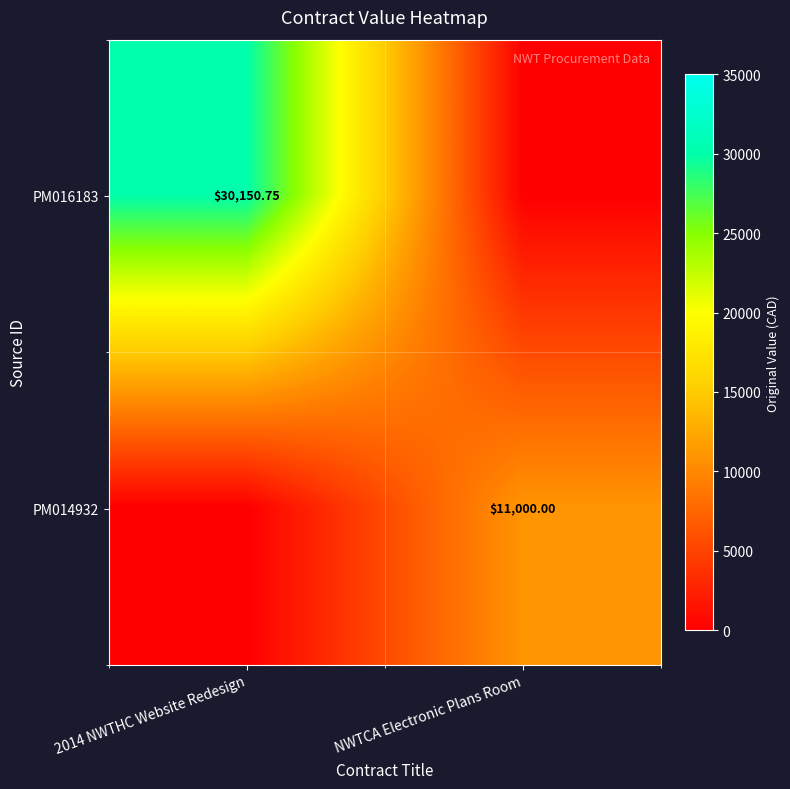

Where does the PM016183 series first go above 30150?

2014 NWTHC Website Redesign